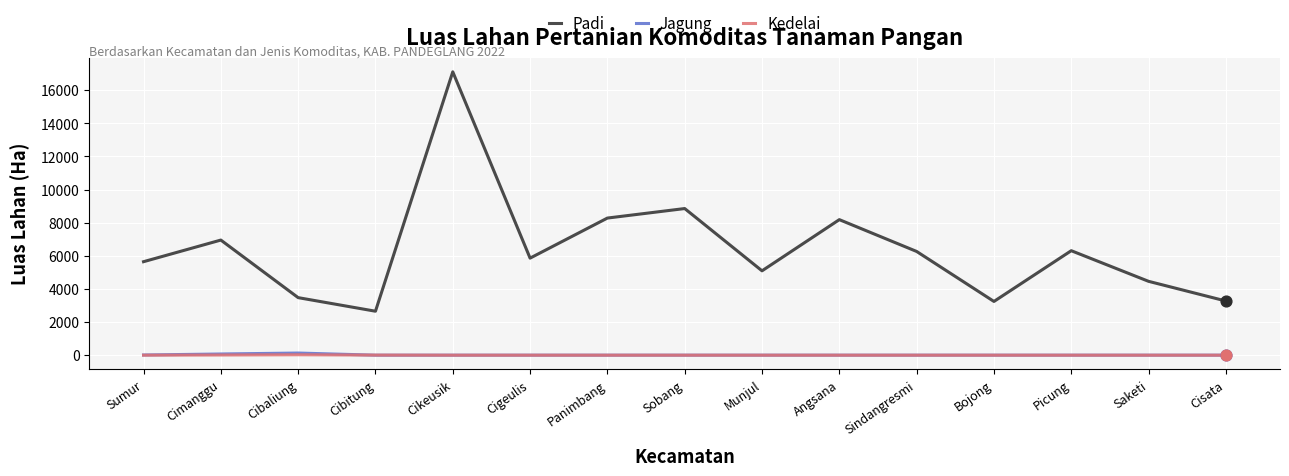

Which series has the largest total across all categories?

Padi